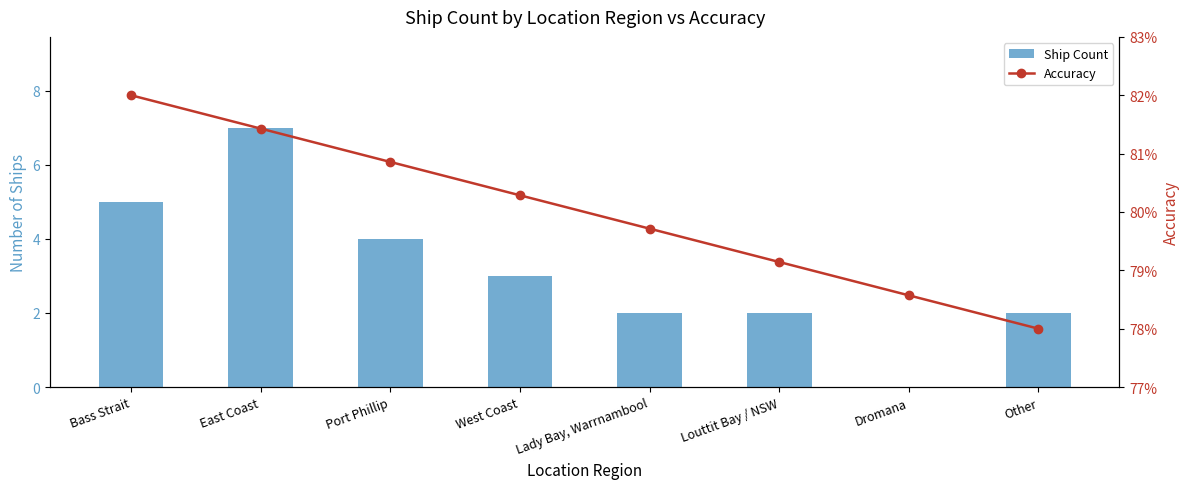

How many values in the Ship Count series exceed 3?

3